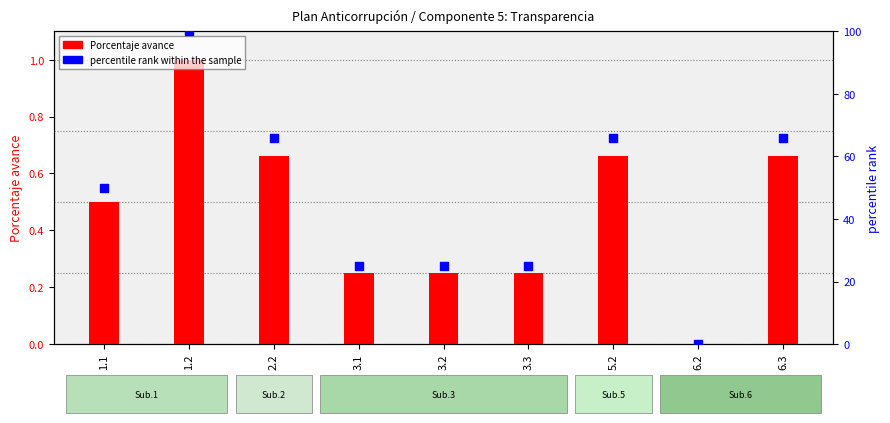

At which category is the sum across all series the highest?

1.2